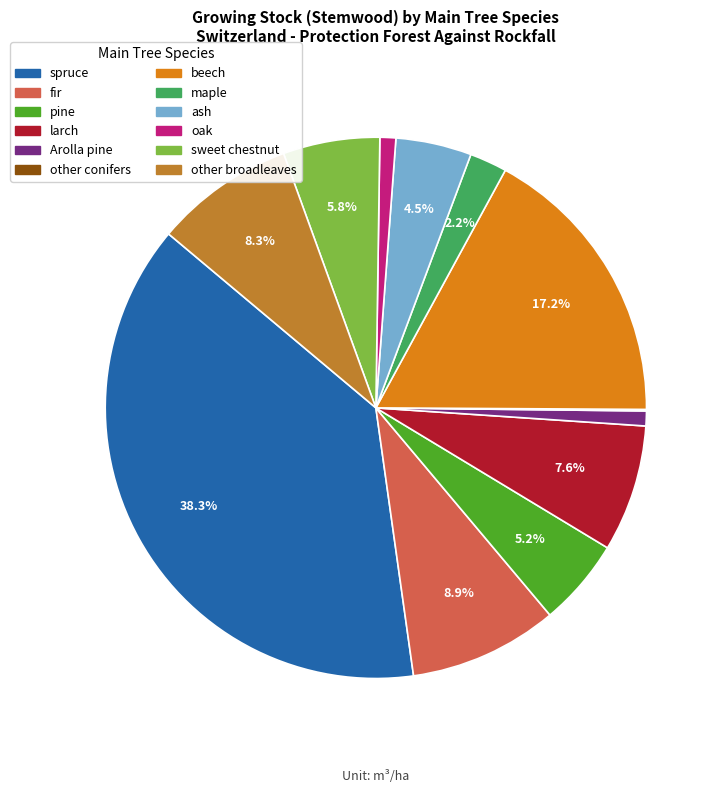

Is other broadleaves the majority of the pie?

No